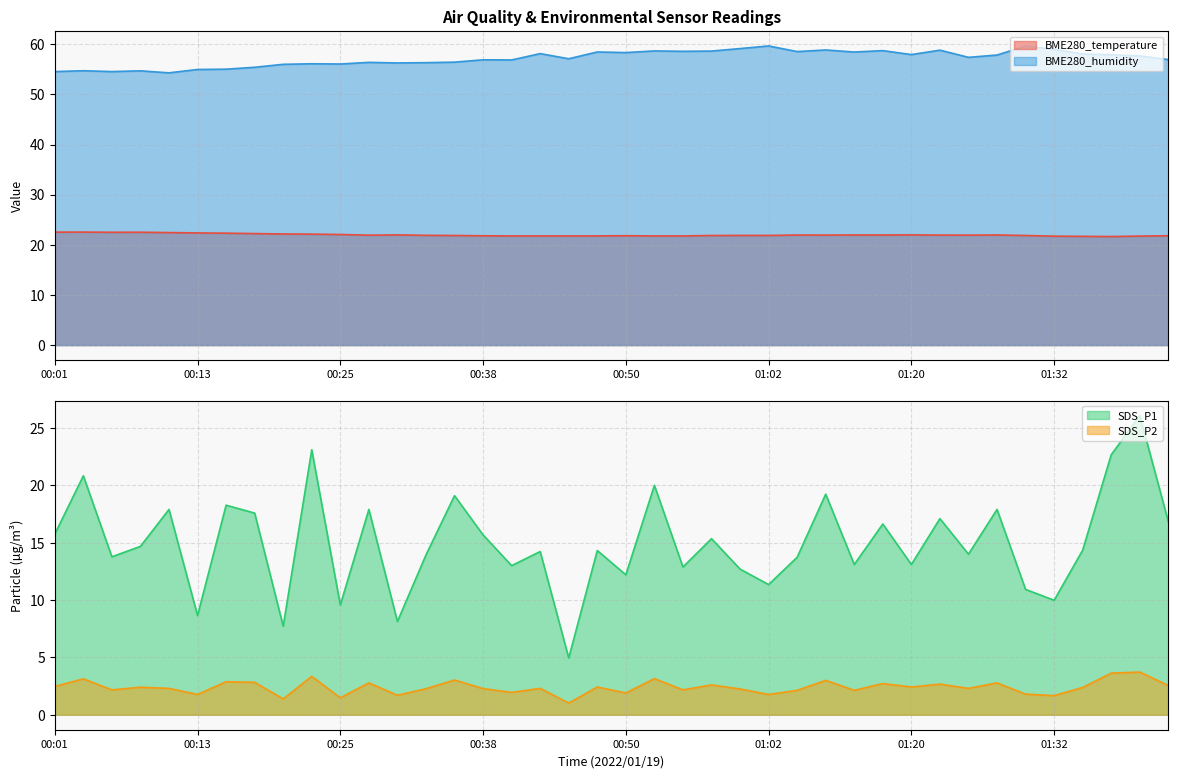

Count the number of data series in this chart.

4